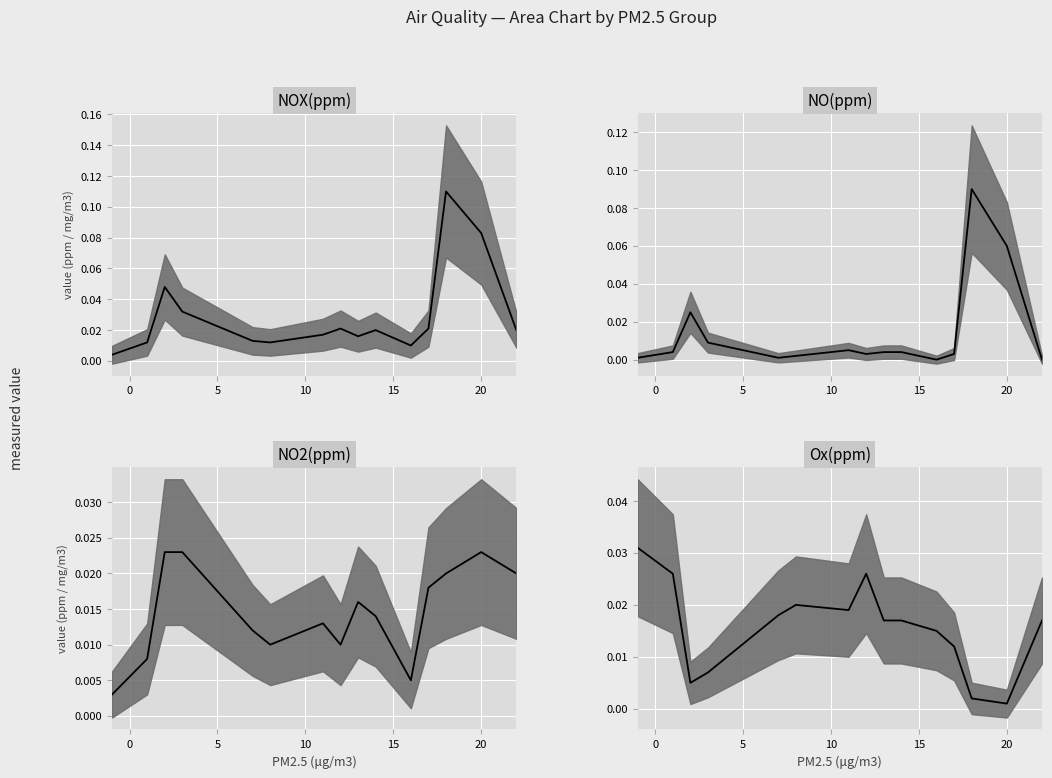

Rank the series at 7 from highest to lowest value.

Ox(ppm), NOX(ppm), NO2(ppm), NO(ppm)